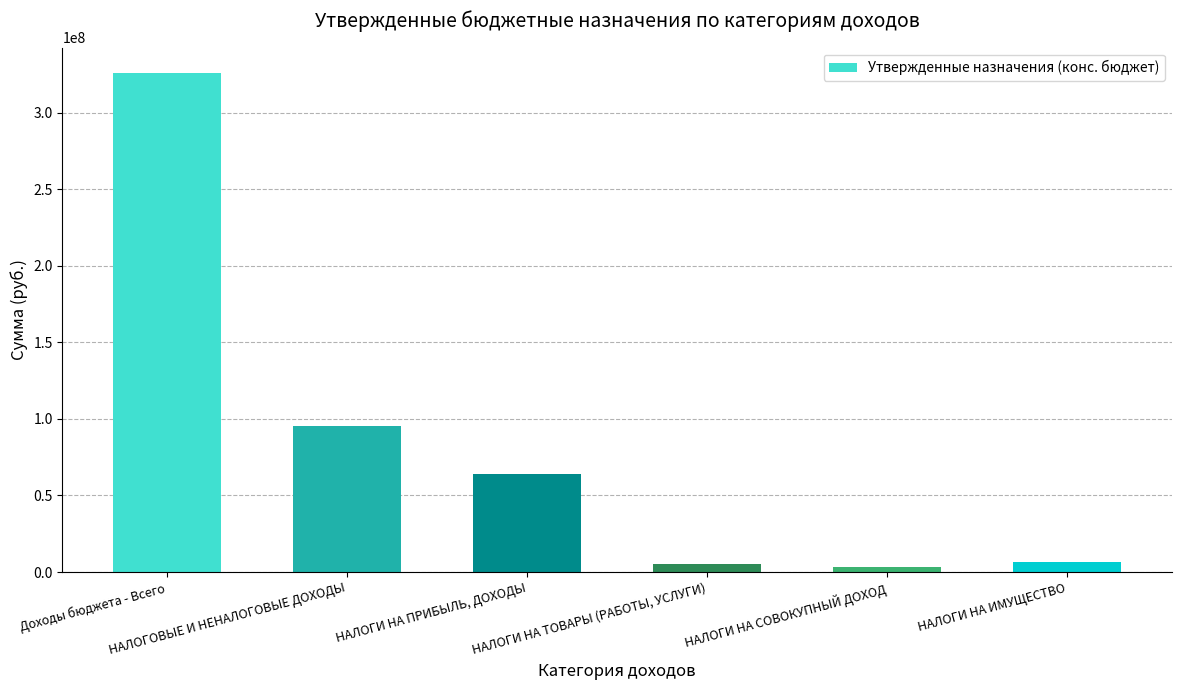

Rank the categories by value from highest to lowest.

Доходы бюджета - Всего, НАЛОГОВЫЕ И НЕНАЛОГОВЫЕ ДОХОДЫ, НАЛОГИ НА ПРИБЫЛЬ, ДОХОДЫ, НАЛОГИ НА ИМУЩЕСТВО, НАЛОГИ НА ТОВАРЫ (РАБОТЫ, УСЛУГИ), НАЛОГИ НА СОВОКУПНЫЙ ДОХОД